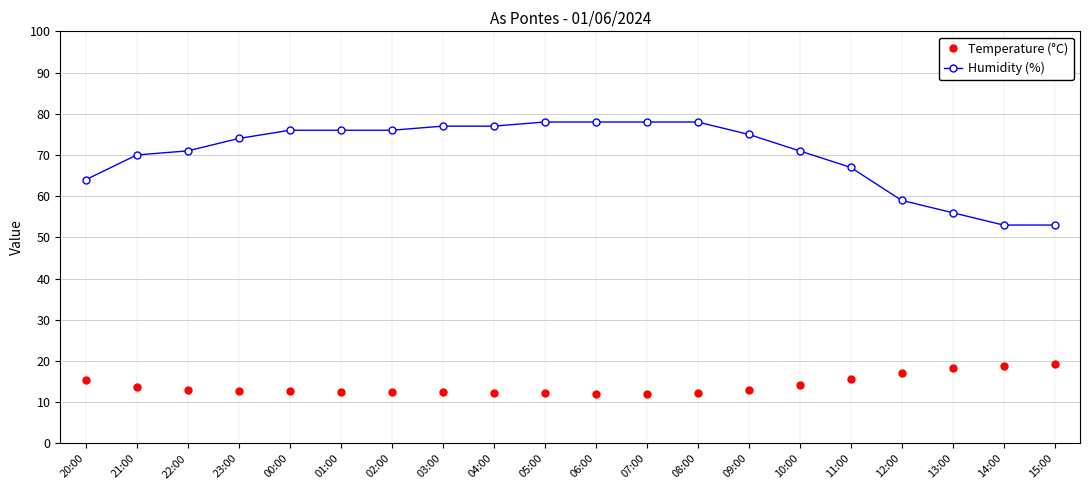

Which series has the largest total across all categories?

Humidity (%)